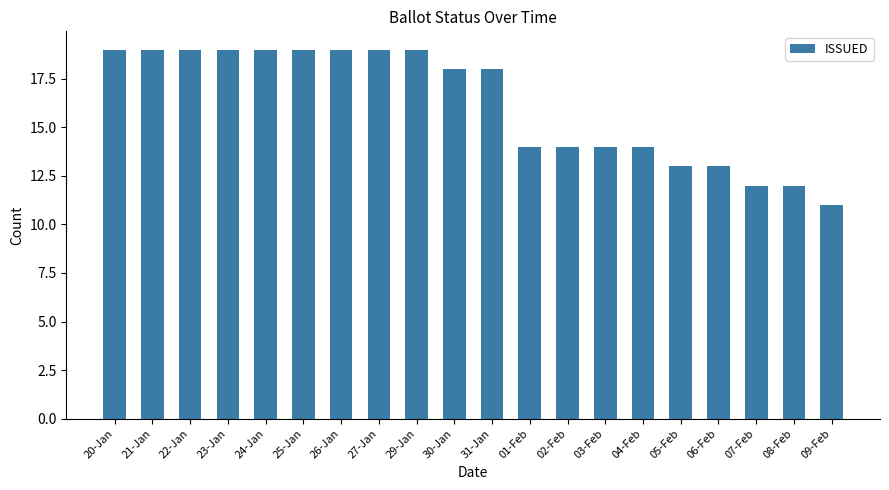

The chart shows a value of 3 at 09-Feb. True or false?

False